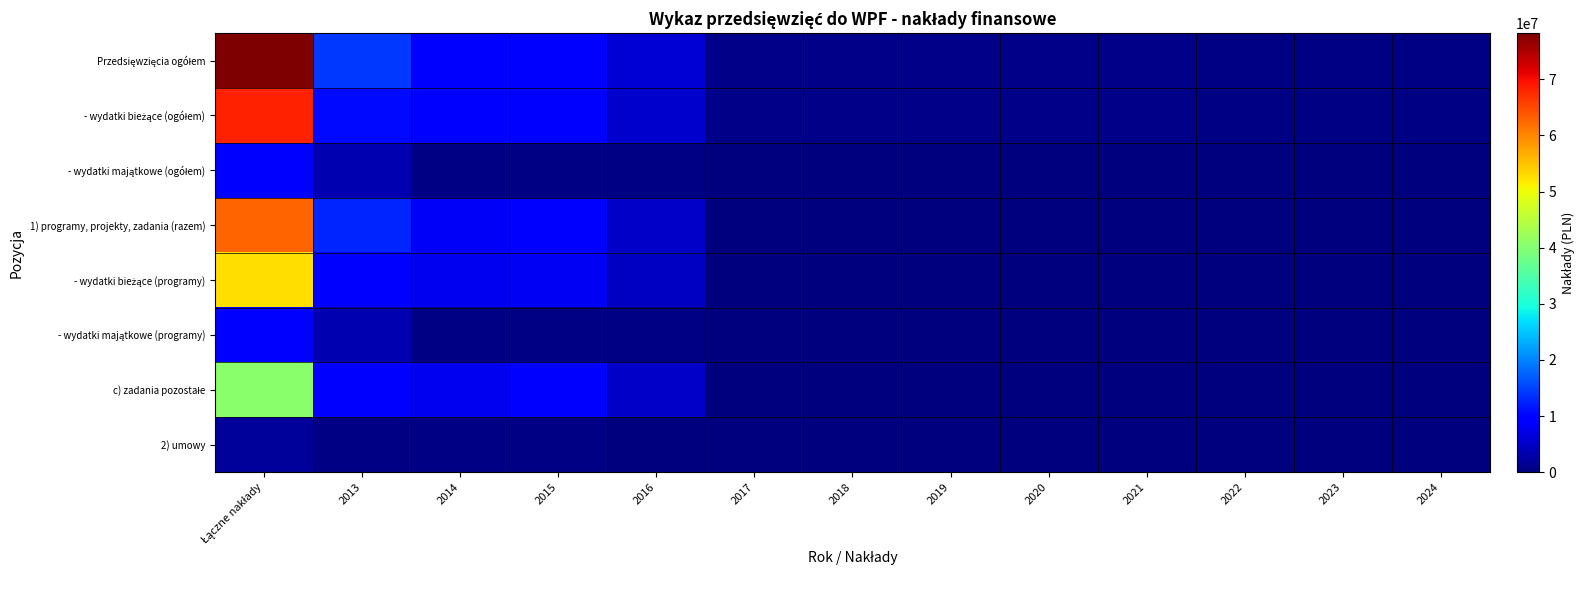

List the series in order of their peak value, lowest first.

2) umowy, - wydatki majątkowe (ogółem), - wydatki majątkowe (programy), c) zadania pozostałe, - wydatki bieżące (programy), 1) programy, projekty, zadania (razem), - wydatki bieżące (ogółem), Przedsięwzięcia ogółem